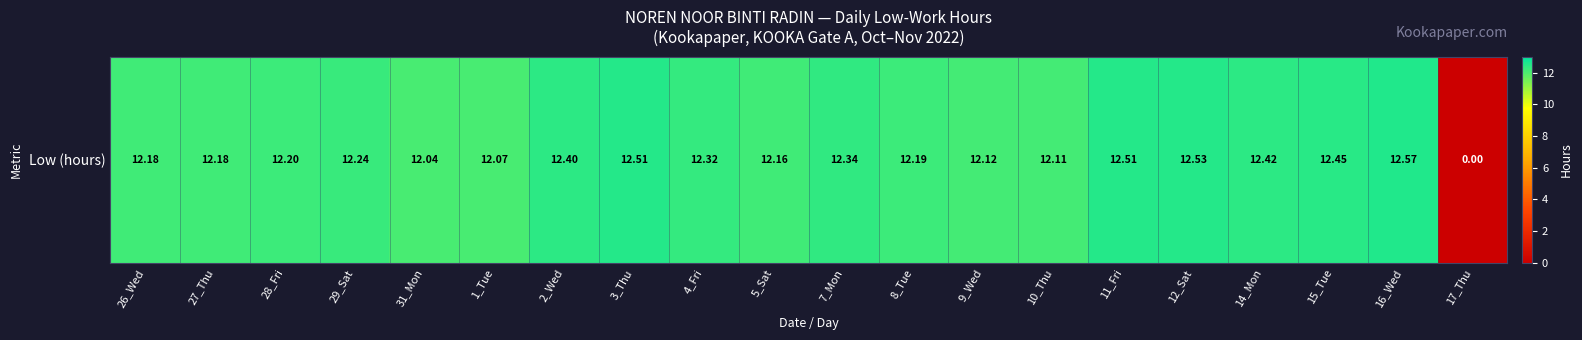

True or false: the data shows 4.7 at 5_Sat.

False